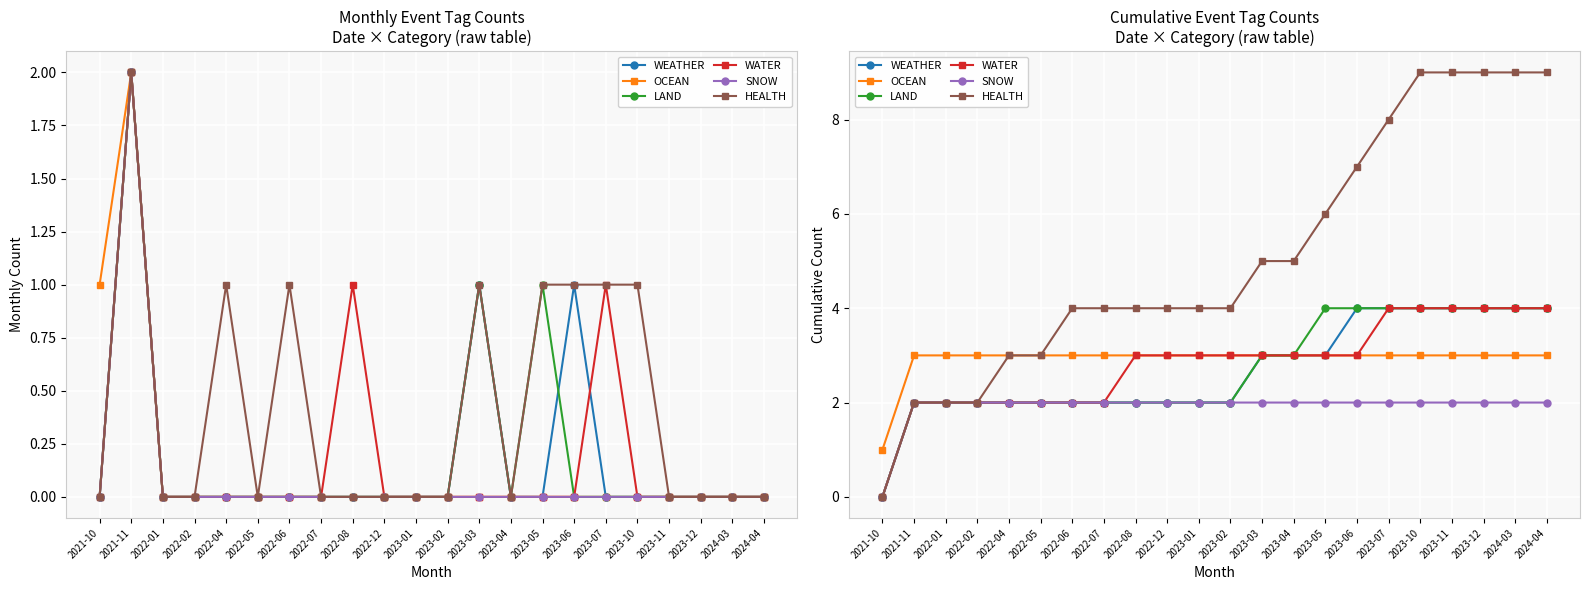

Which series has the largest total across all categories?

HEALTH